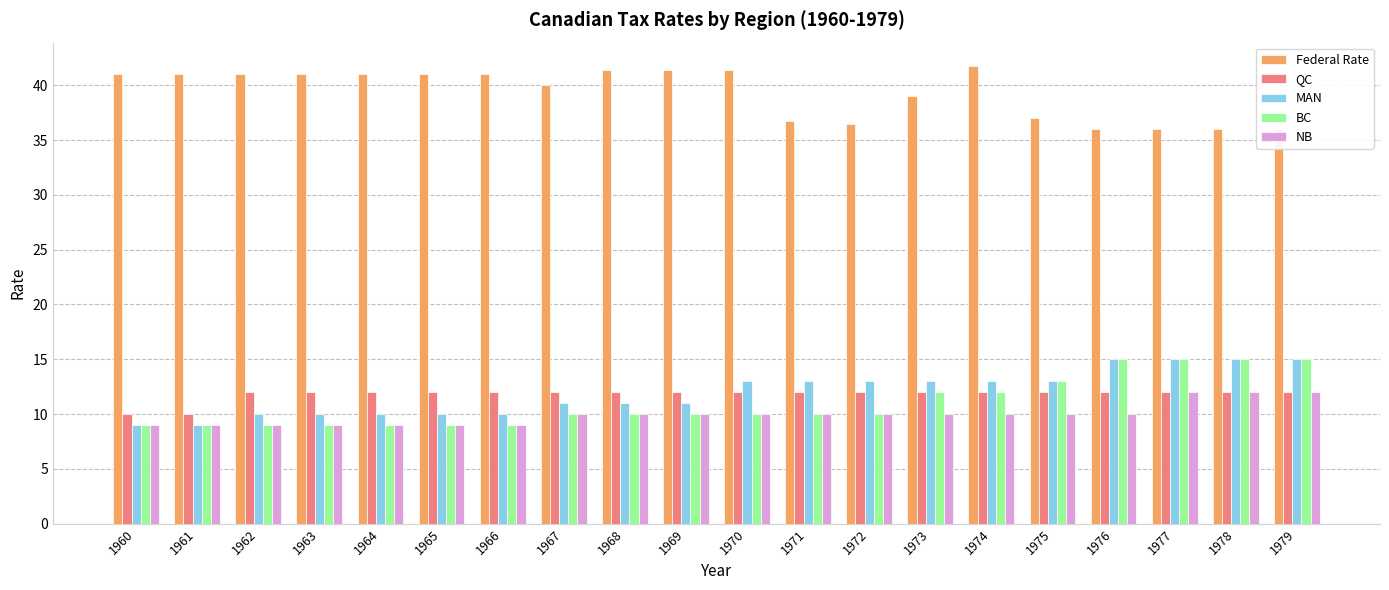

What are all the series names shown in the legend?

Federal Rate, QC, MAN, BC, NB